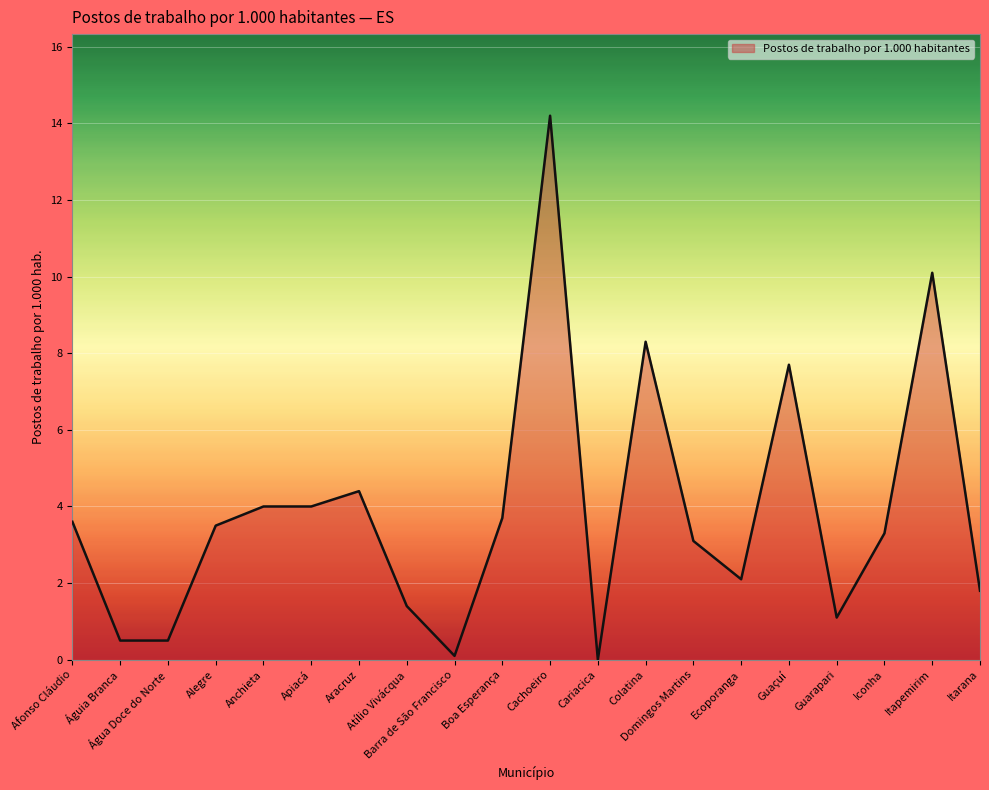

The value at Iconha is 5.4. True or false?

False